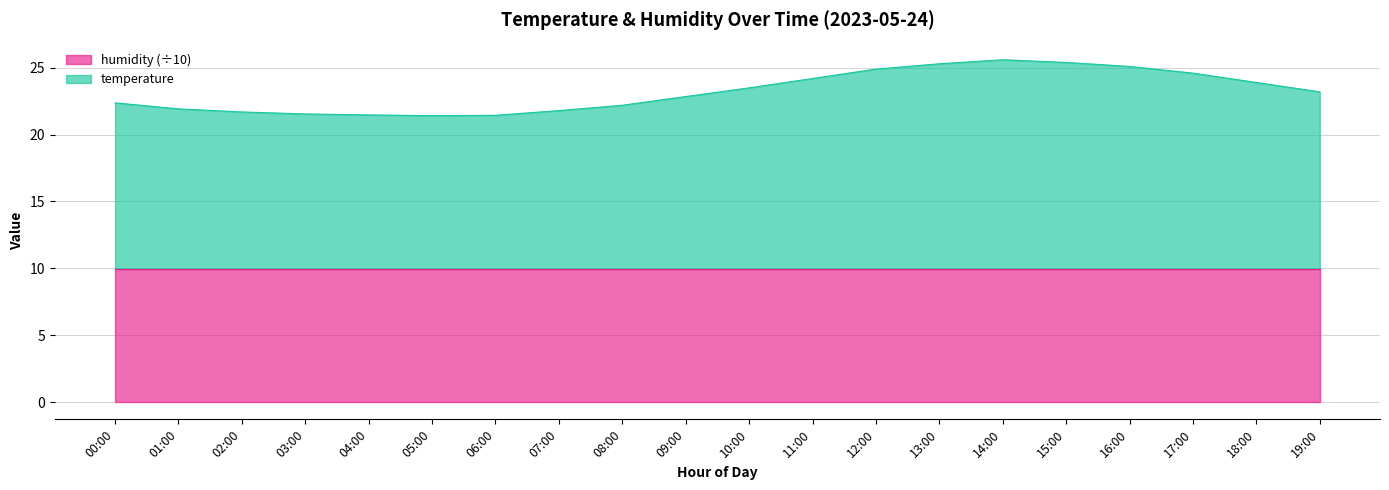

Which label corresponds to the largest value in the chart?

14:00